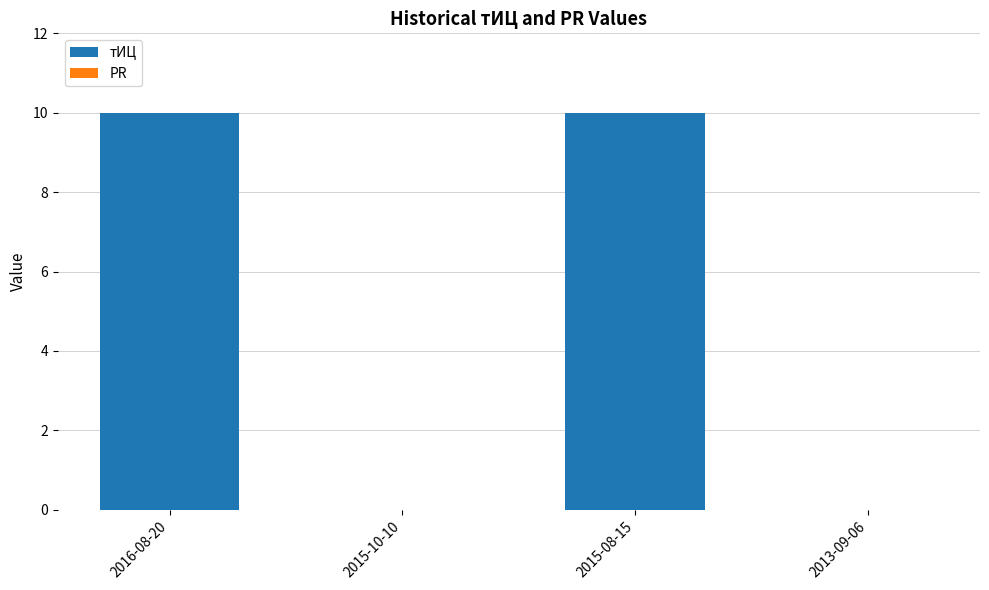

True or false: the data shows 10 at 2015-08-15.

True